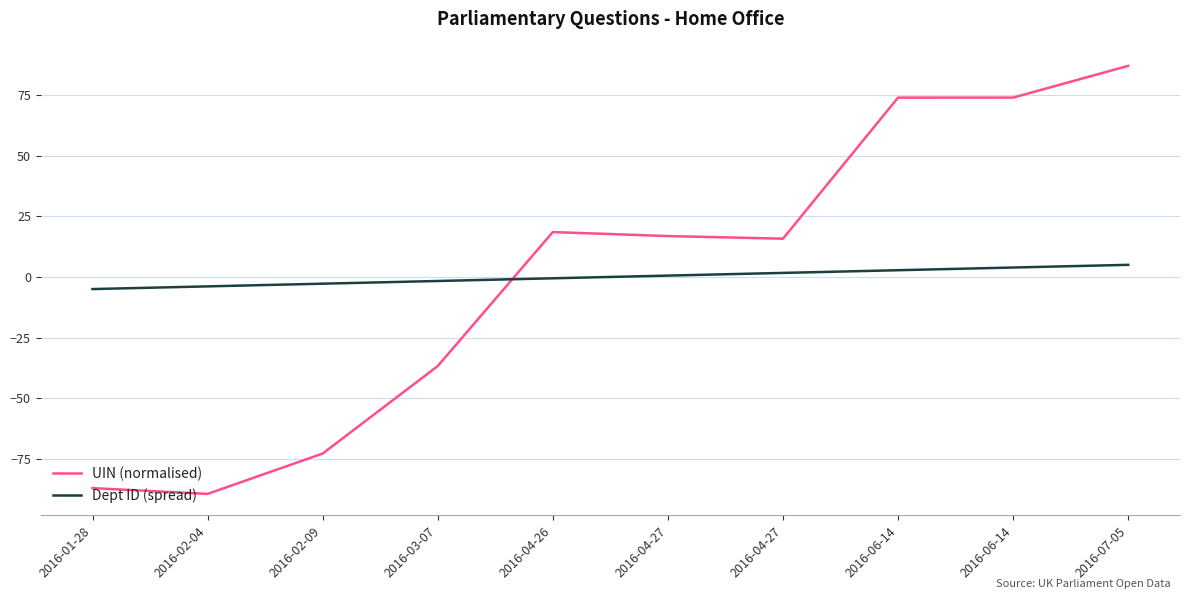

Read the Dept ID (spread) value at 2016-03-07.

-1.7